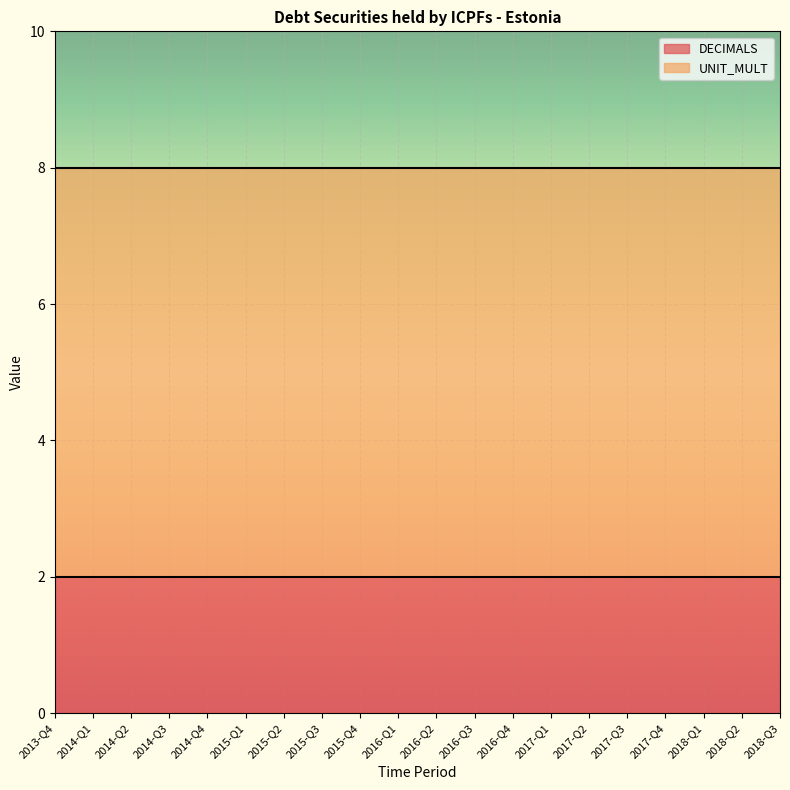

List the series in order of their peak value, lowest first.

DECIMALS, UNIT_MULT